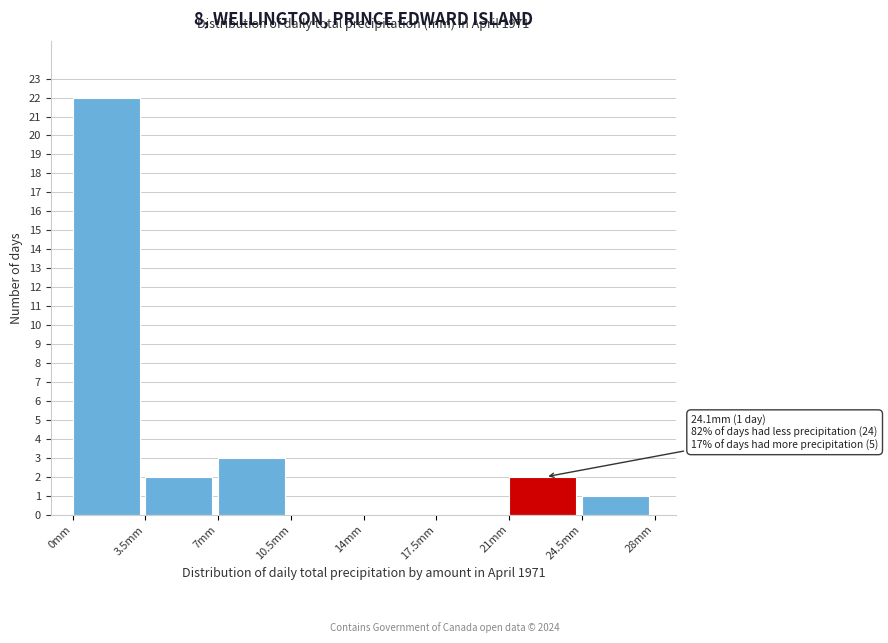

Which range on the x-axis has the tallest bar?

0.0 to 3.5